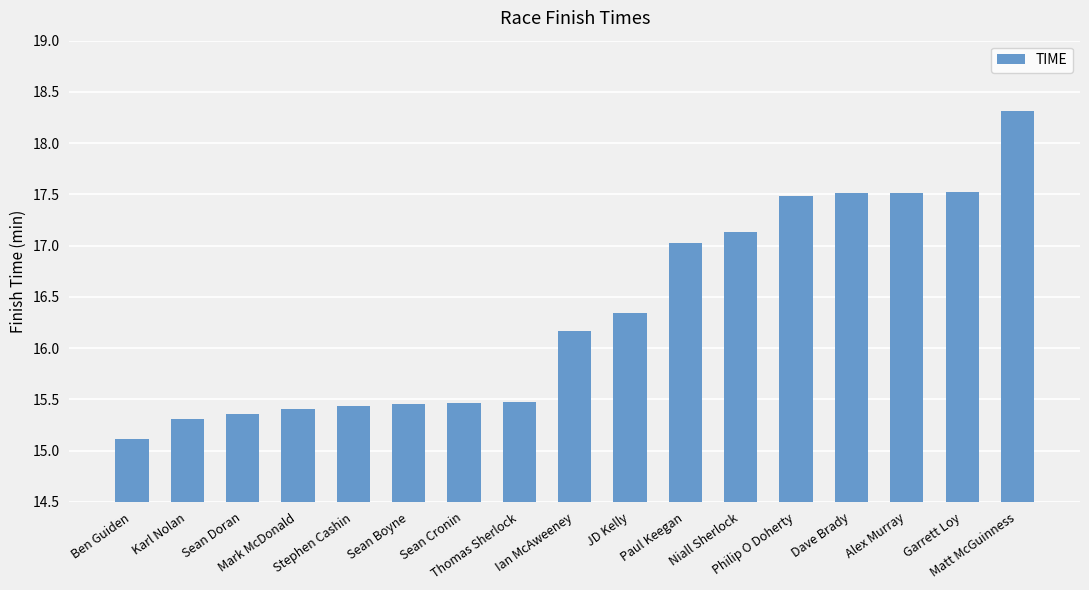

The value at Ben Guiden is 15.1. True or false?

True